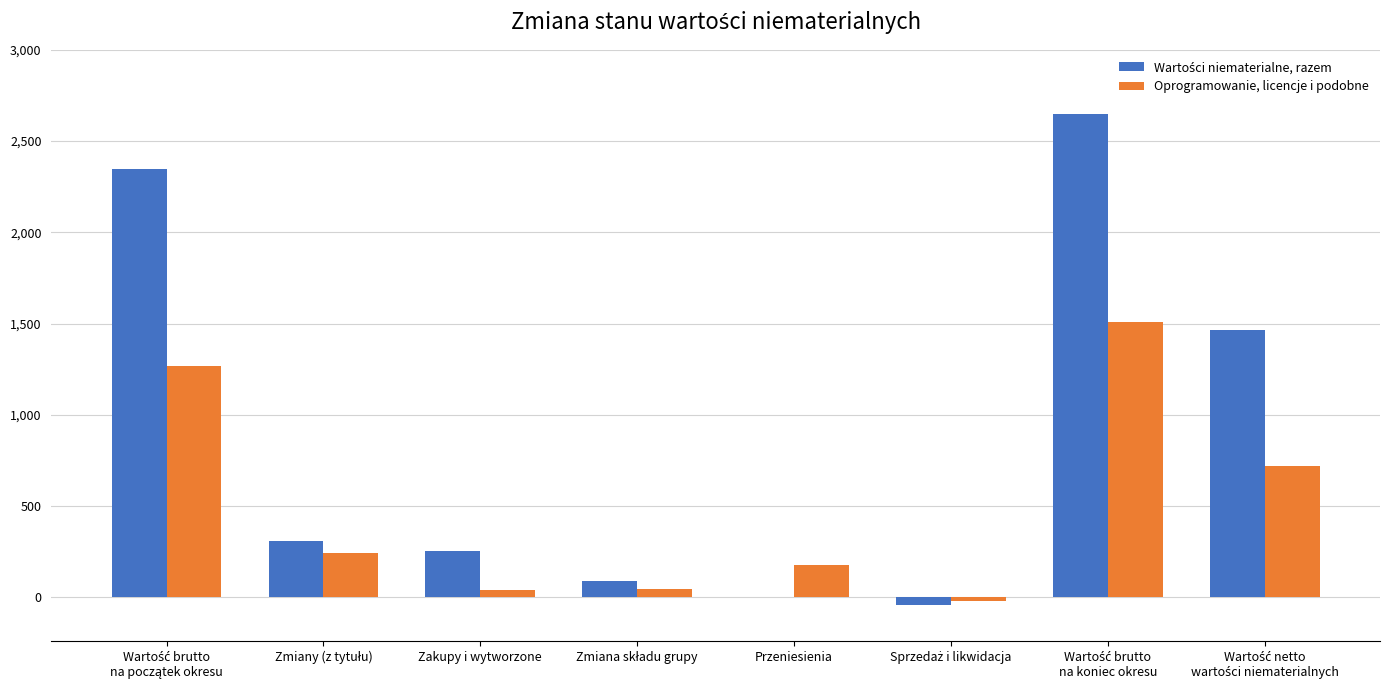

What is the highest value of the Oprogramowanie, licencje i podobne series?

1509